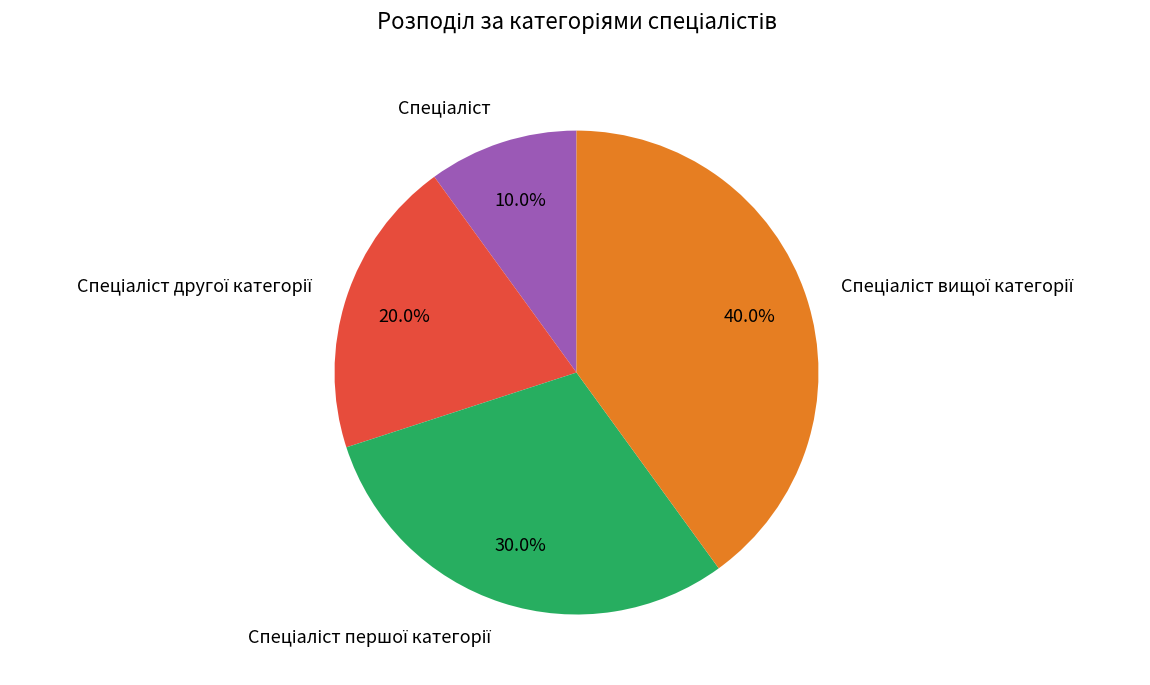

Count the number of slices in the pie.

4